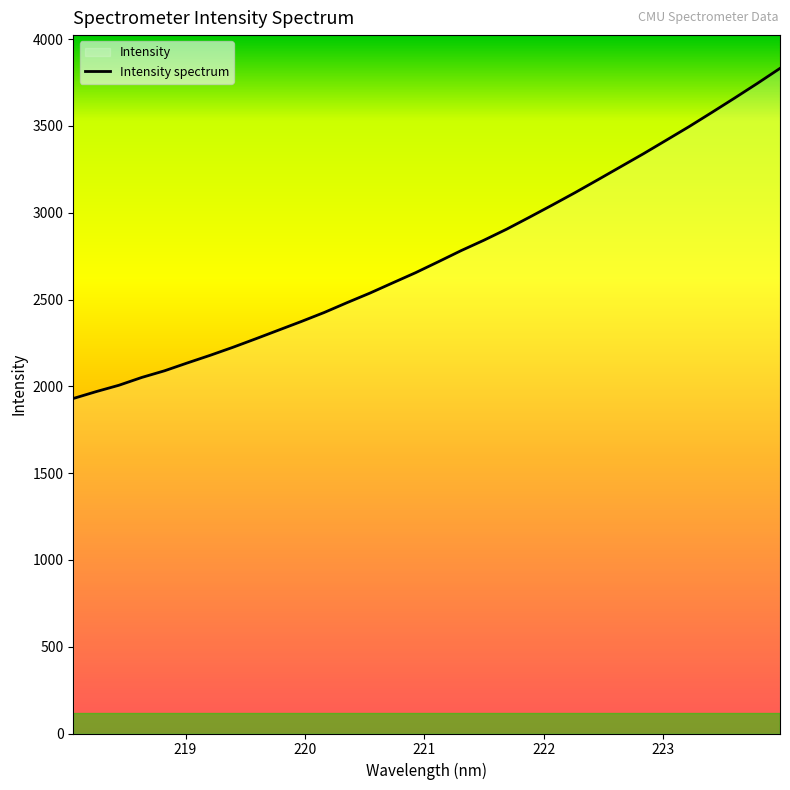

Count the number of categories in the chart.

32